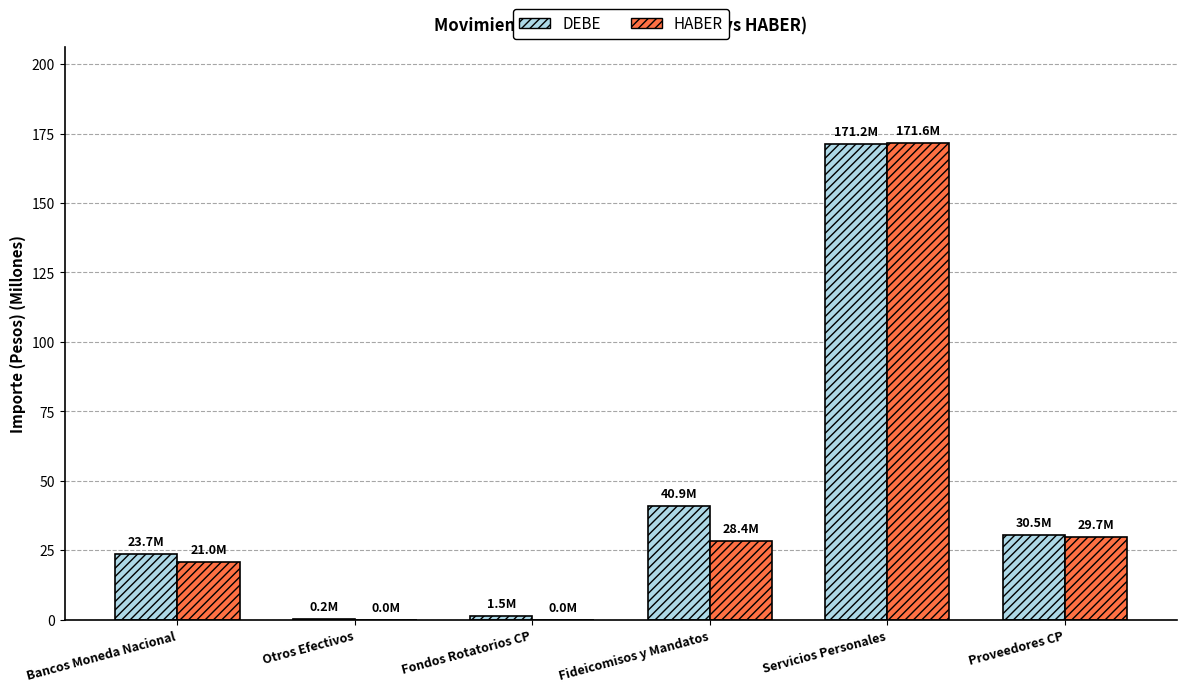

Which category has the highest value in the HABER series?

Servicios Personales